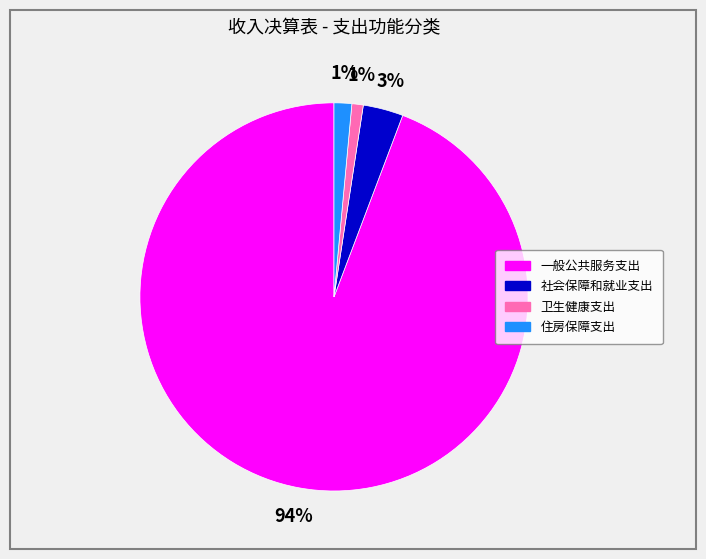

True or false: 卫生健康支出 accounts for 9% of the total.

False